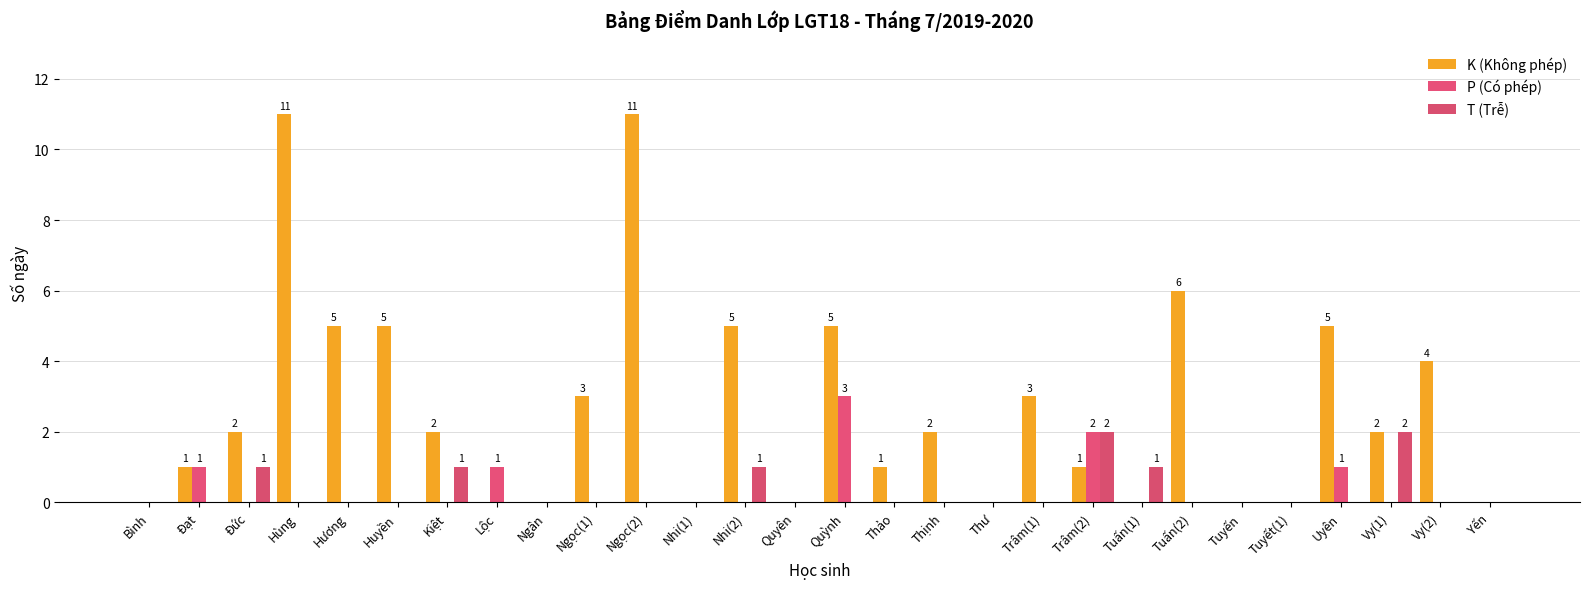

Reading left to right, transcribe all the data shown in this chart.

K (Không phép): Bình=0	Đạt=1	Đức=2	Hùng=11	Hương=5	Huyền=5	Kiệt=2	Lộc=0	Ngân=0	Ngọc(1)=3	Ngọc(2)=11	Nhi(1)=0	Nhi(2)=5	Quyên=0	Quỳnh=5	Thảo=1	Thịnh=2	Thư=0	Trâm(1)=3	Trâm(2)=1	Tuấn(1)=0	Tuấn(2)=6	Tuyến=0	Tuyết(1)=0	Uyên=5	Vy(1)=2	Vy(2)=4	Yến=0
P (Có phép): Bình=0	Đạt=1	Đức=0	Hùng=0	Hương=0	Huyền=0	Kiệt=0	Lộc=1	Ngân=0	Ngọc(1)=0	Ngọc(2)=0	Nhi(1)=0	Nhi(2)=0	Quyên=0	Quỳnh=3	Thảo=0	Thịnh=0	Thư=0	Trâm(1)=0	Trâm(2)=2	Tuấn(1)=0	Tuấn(2)=0	Tuyến=0	Tuyết(1)=0	Uyên=1	Vy(1)=0	Vy(2)=0	Yến=0
T (Trễ): Bình=0	Đạt=0	Đức=1	Hùng=0	Hương=0	Huyền=0	Kiệt=1	Lộc=0	Ngân=0	Ngọc(1)=0	Ngọc(2)=0	Nhi(1)=0	Nhi(2)=1	Quyên=0	Quỳnh=0	Thảo=0	Thịnh=0	Thư=0	Trâm(1)=0	Trâm(2)=2	Tuấn(1)=1	Tuấn(2)=0	Tuyến=0	Tuyết(1)=0	Uyên=0	Vy(1)=2	Vy(2)=0	Yến=0